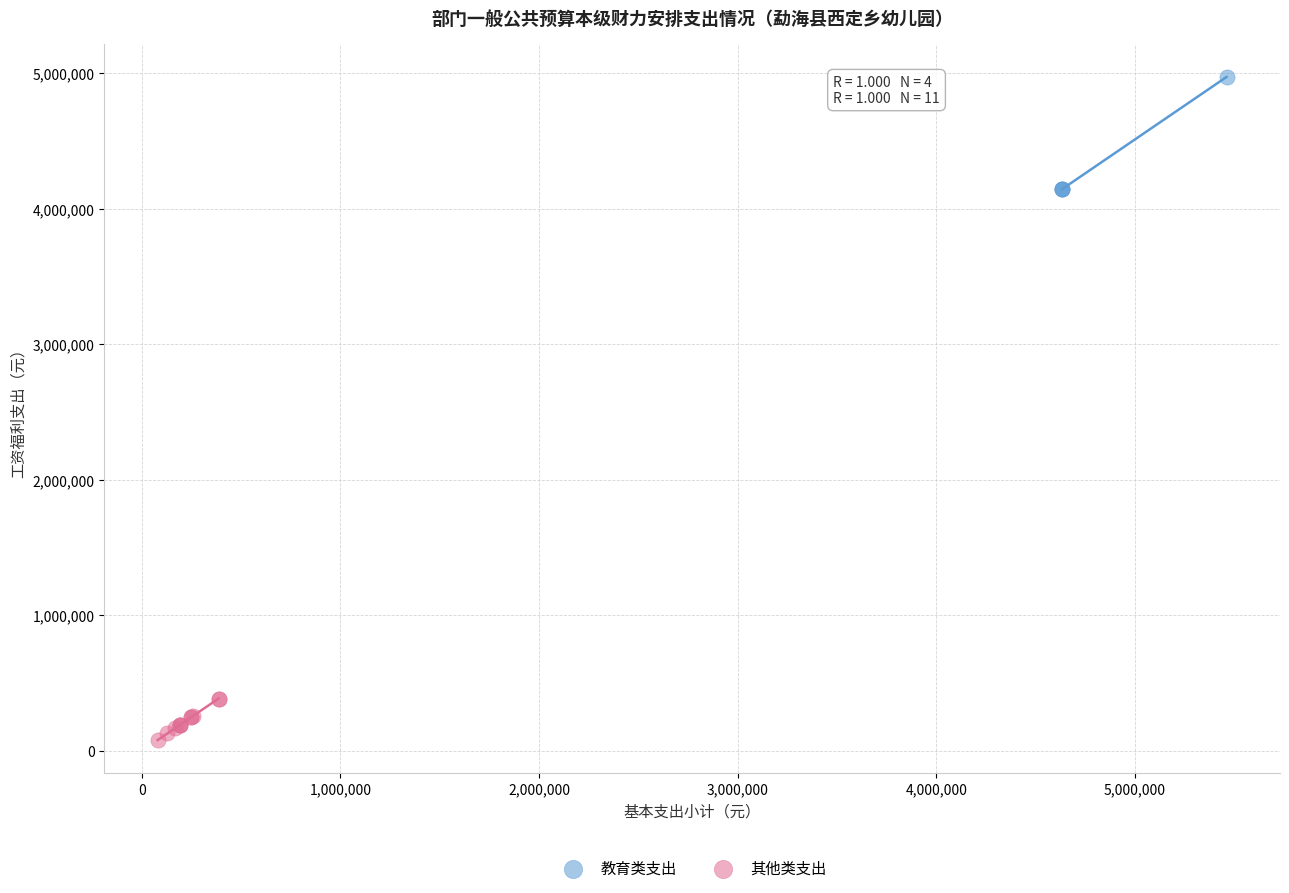

Which series reaches the maximum Y coordinate?

教育类支出